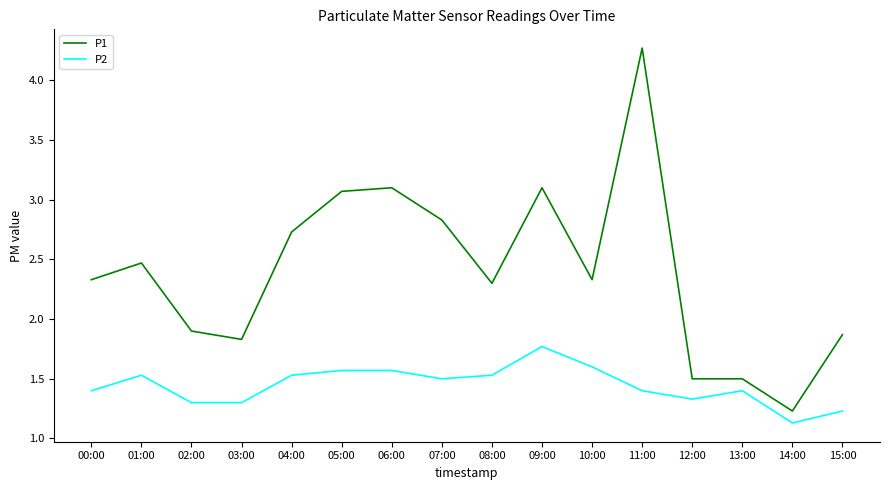

Read the P1 value at 06:00.

3.1